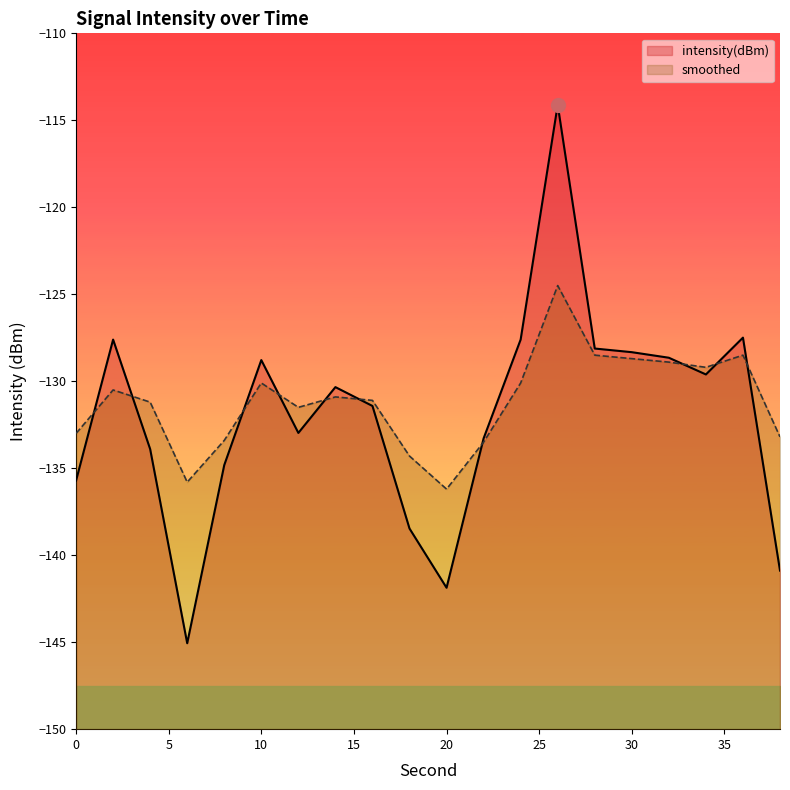

Reading left to right, extract all data points from this chart.

intensity(dBm): 0=-135.7	2=-127.6	4=-133.9	6=-145.1	8=-134.8	10=-128.8	12=-133.0	14=-130.3	16=-131.4	18=-138.5	20=-141.9	22=-133.3	24=-127.6	26=-114.1	28=-128.1	30=-128.3	32=-128.6	34=-129.6	36=-127.5	38=-140.9
smoothed: 0=-133.0	2=-130.5	4=-131.2	6=-135.8	8=-133.4	10=-130.1	12=-131.5	14=-130.9	16=-131.1	18=-134.3	20=-136.2	22=-133.5	24=-130.1	26=-124.5	28=-128.5	30=-128.7	32=-128.9	34=-129.2	36=-128.5	38=-133.2